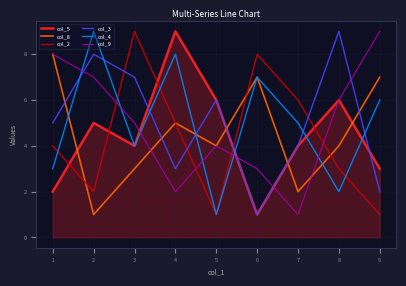

Between 3 and 8, which series saw the biggest shift?

col_2